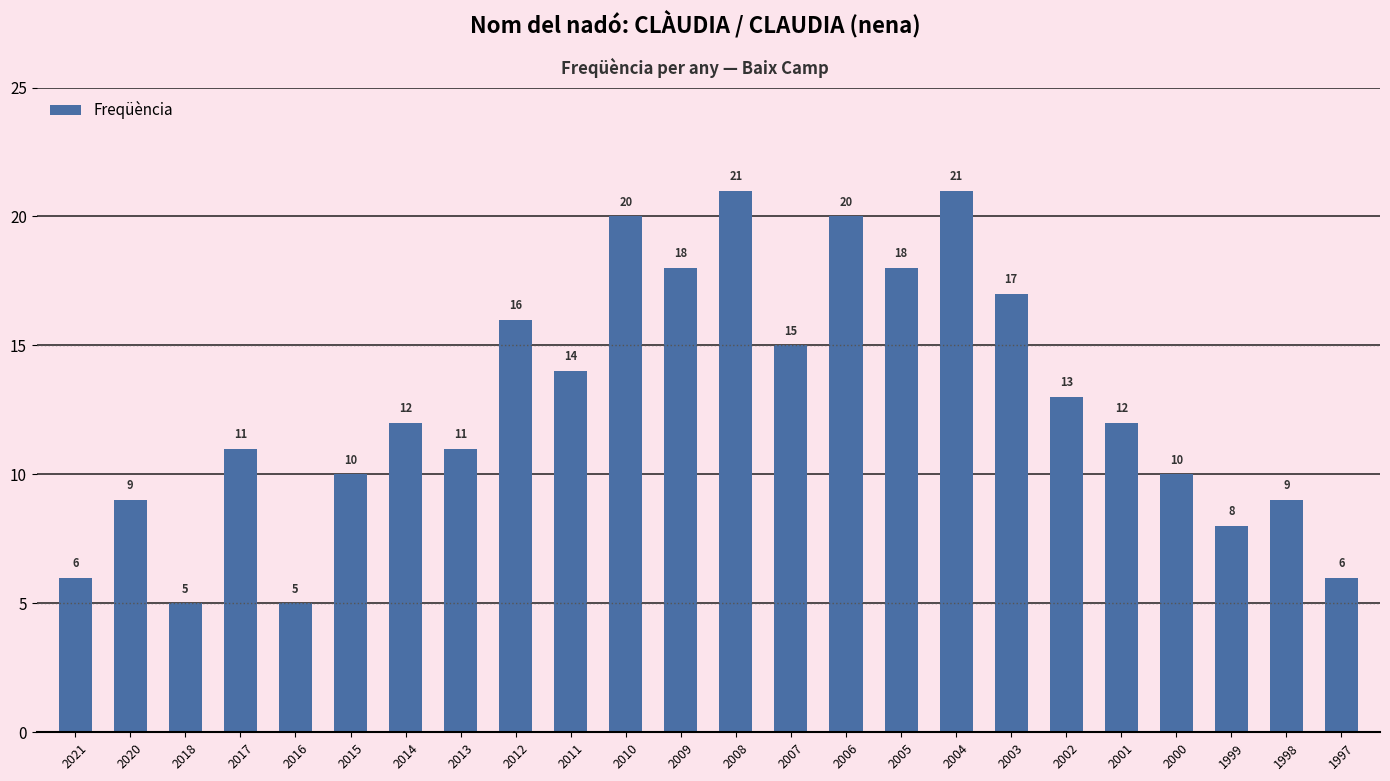

What is the ratio of the value at 1999 to the value at 2003?

0.5